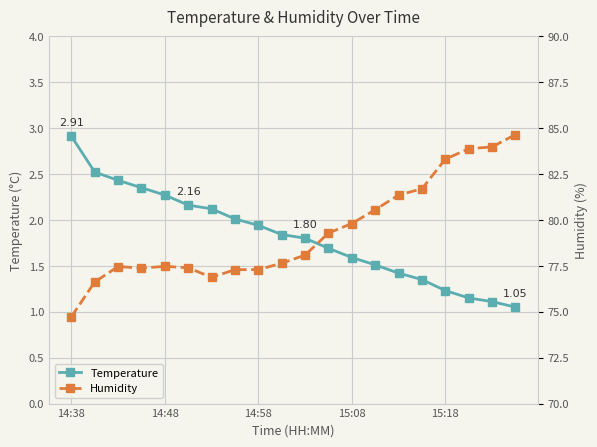

What are all the series names shown in the legend?

Temperature, Humidity